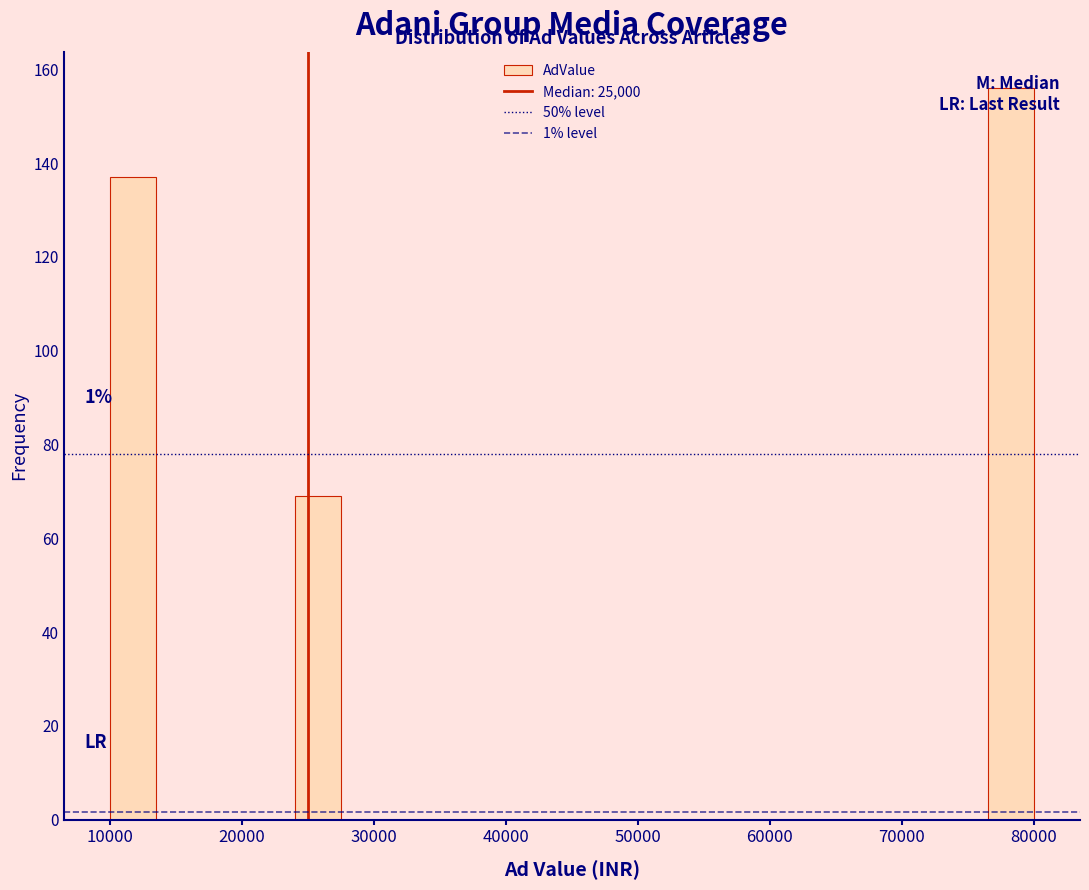

Around what value on the x-axis is the tallest bar? Give the approximate position of its centre, as read against the axis.

78000